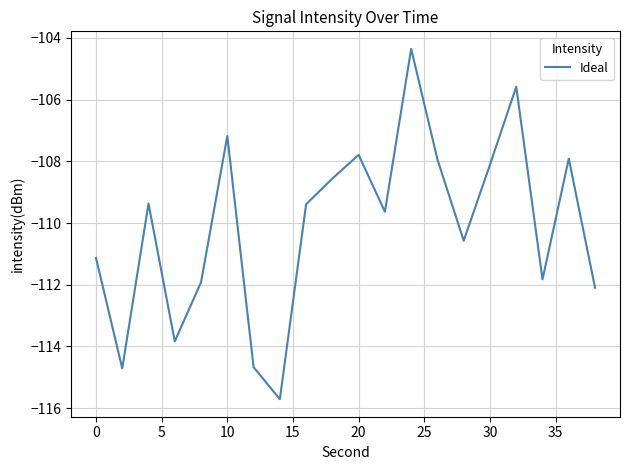

What is the difference between the maximum and minimum values?

11.4